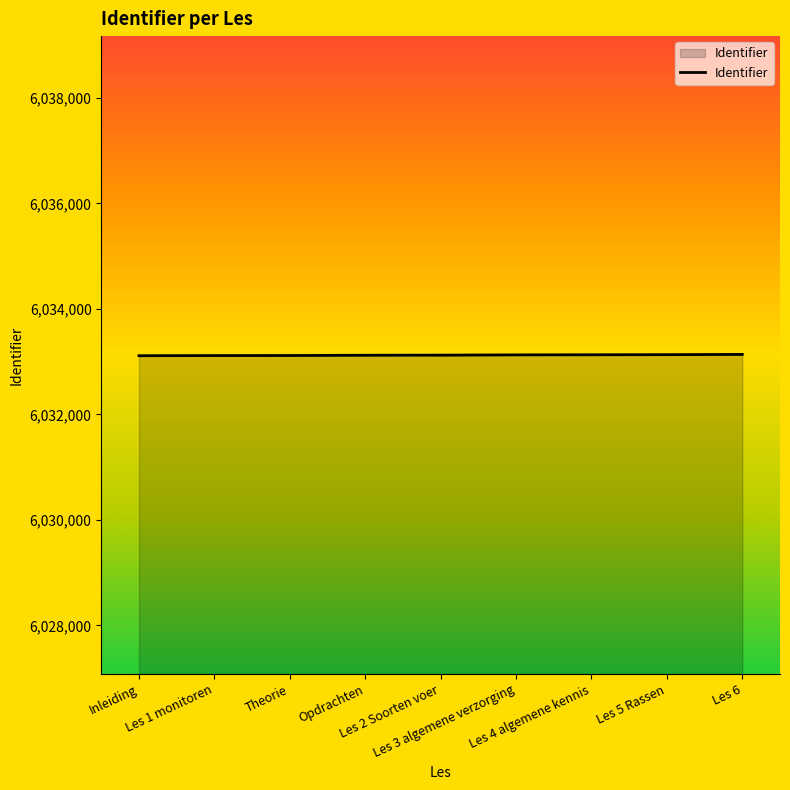

What is the maximum value shown in the chart?

6033136